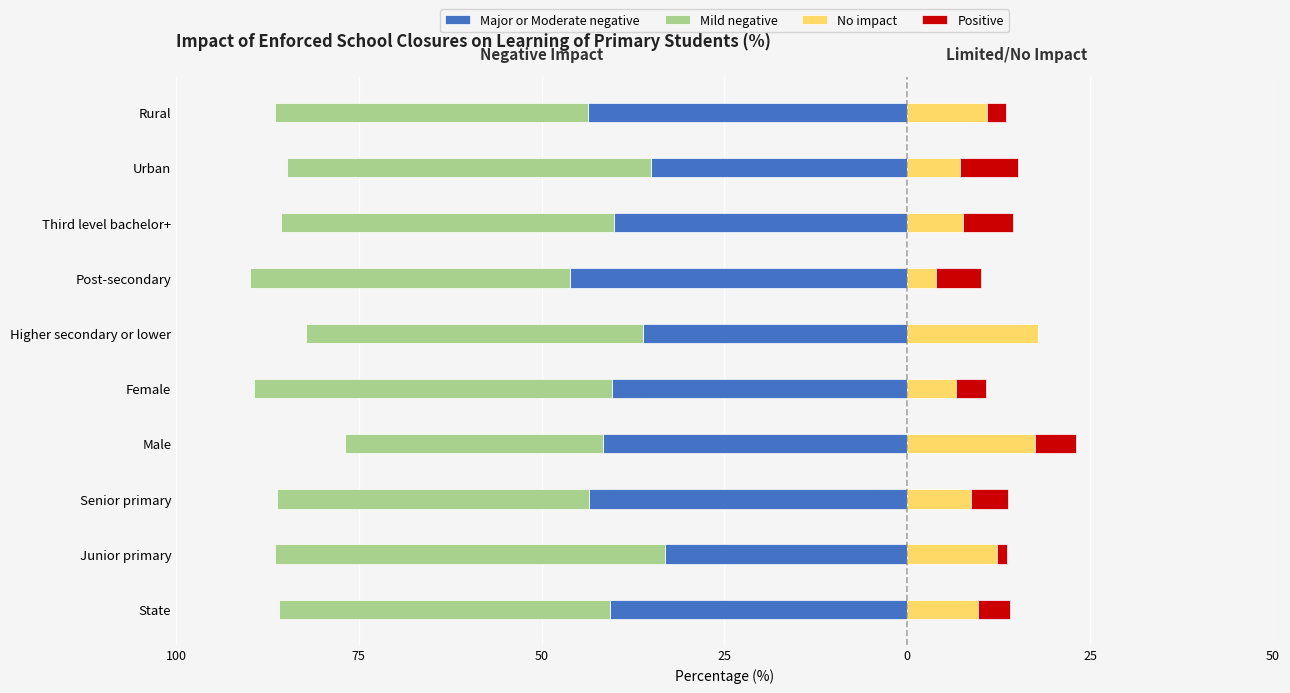

Is it true that Positive equals 1.1 at State?

False